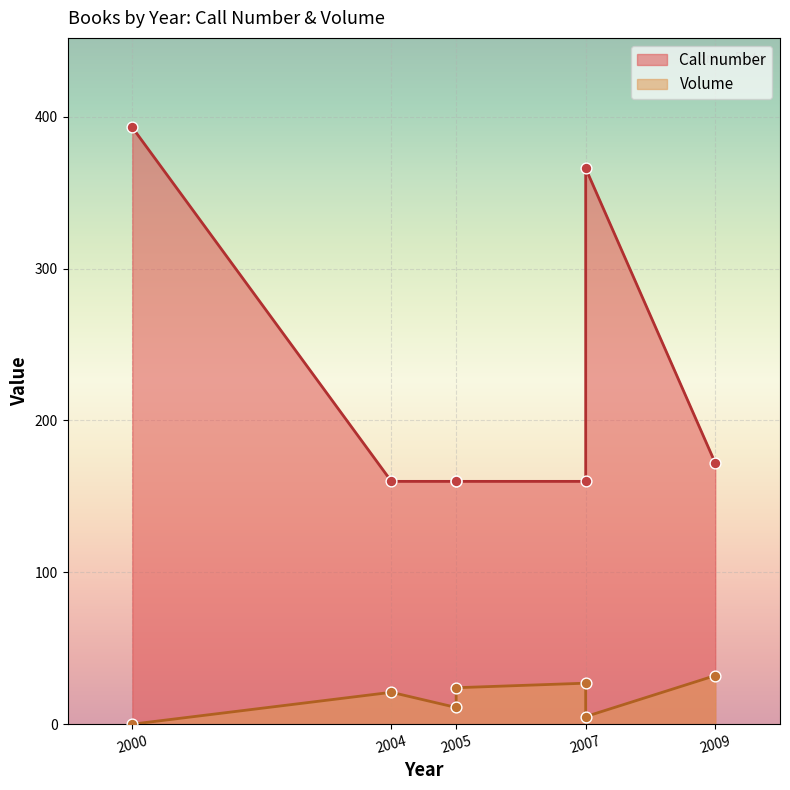

Which series reaches the maximum Y coordinate?

Call number